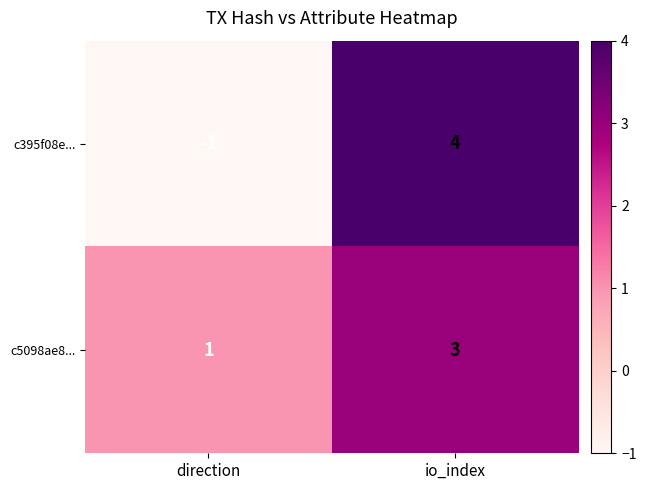

What is the total value across all series at io_index?

7